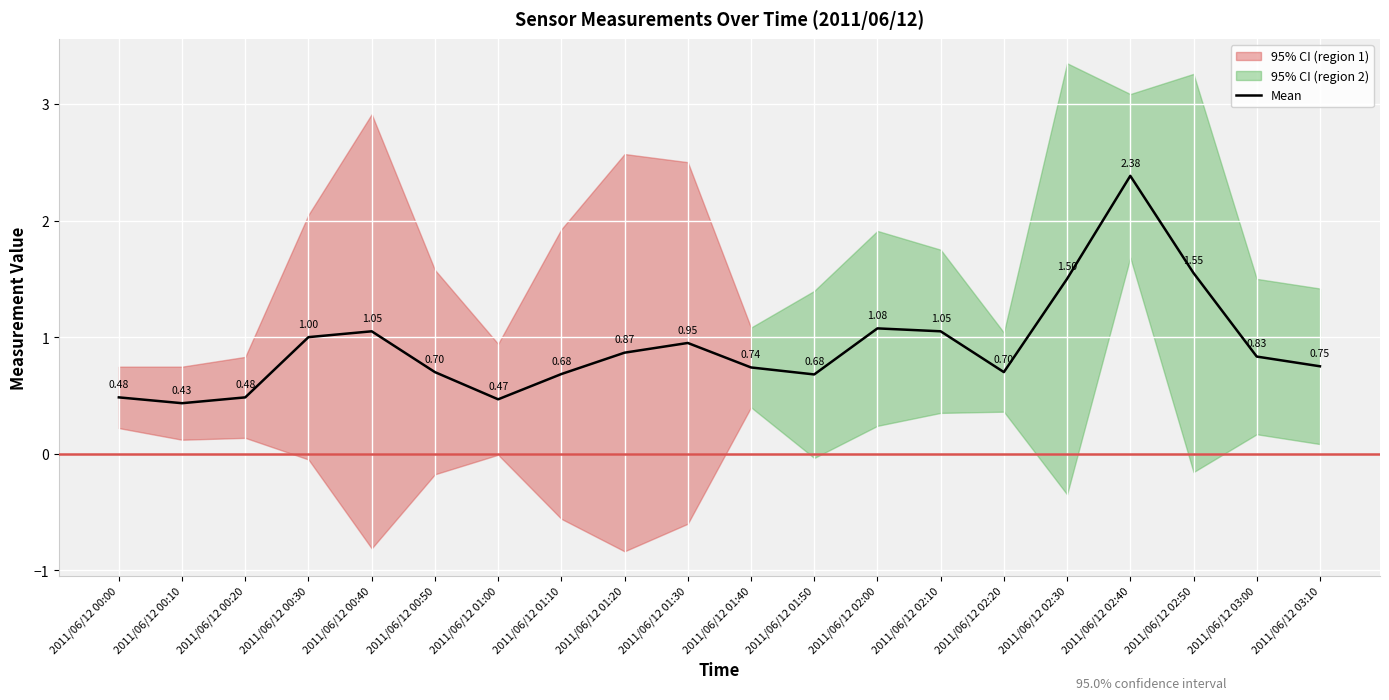

At which label is the value closest to 1?

2011/06/12 00:30